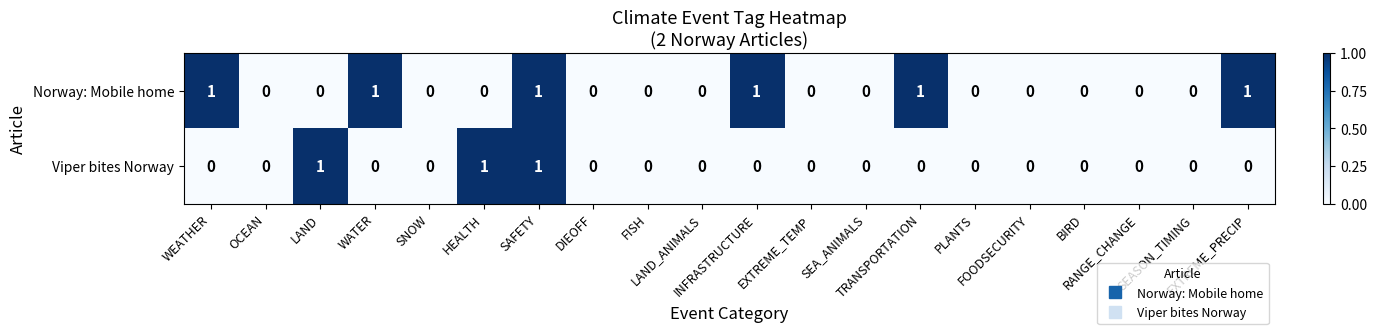

How many data points in Norway: Mobile home are above 0?

6